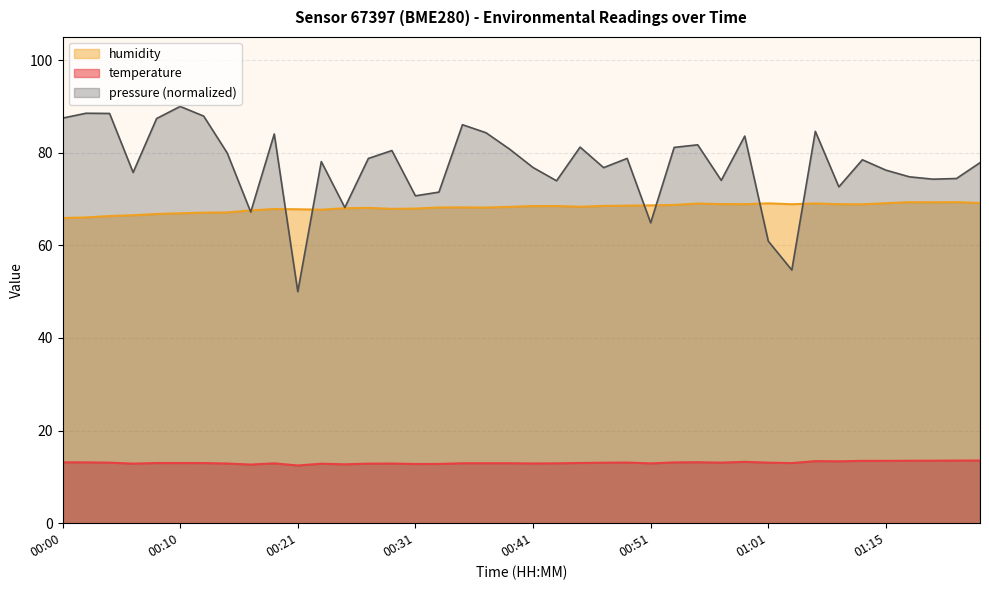

Which series has the largest total across all categories?

pressure (normalized)